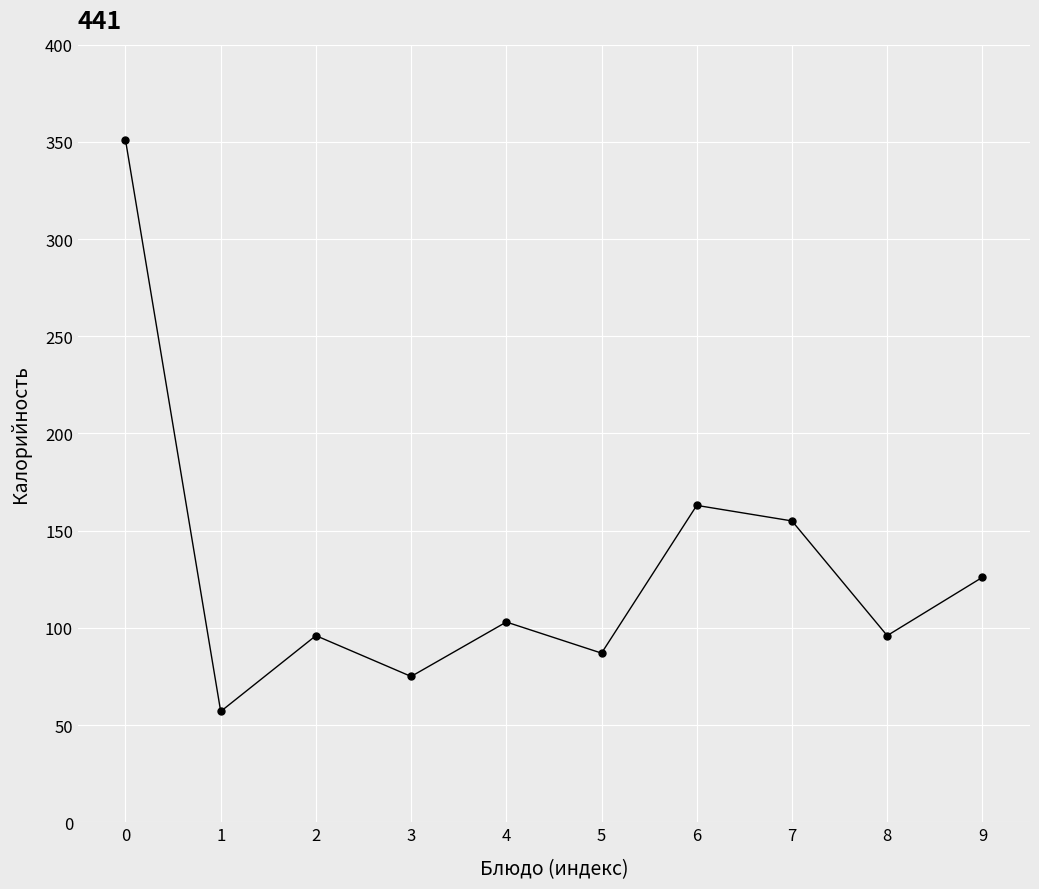

What is the sum of all values?

1309